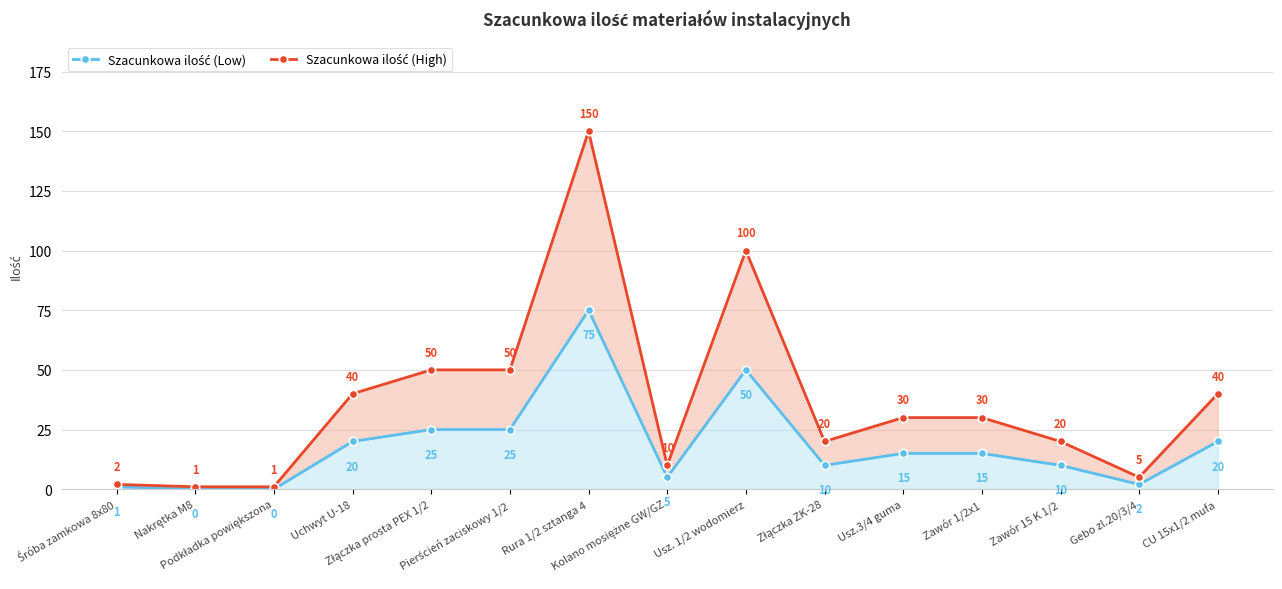

List the series in order of their overall mean, highest first.

Szacunkowa ilość (High), Szacunkowa ilość (Low)